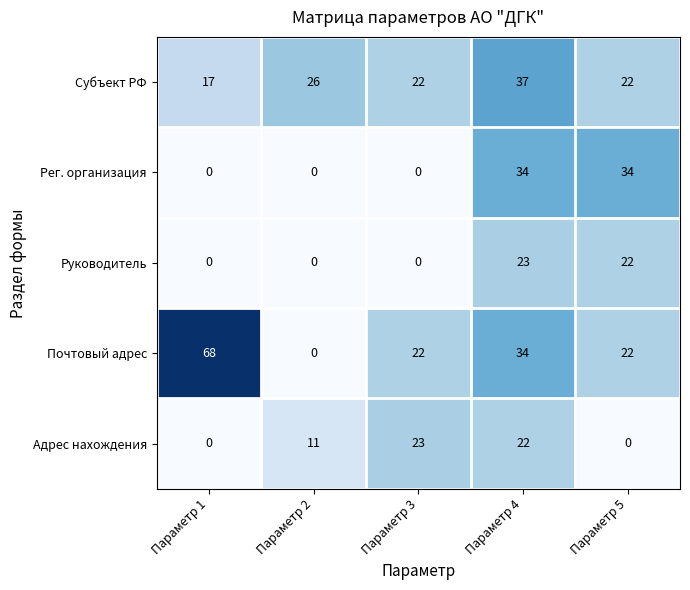

Reading left to right, extract all data points from this chart.

Субъект РФ: 17	26	22	37	22
Рег. организация: 0	0	0	34	34
Руководитель: 0	0	0	23	22
Почтовый адрес: 68	0	22	34	22
Адрес нахождения: 0	11	23	22	0